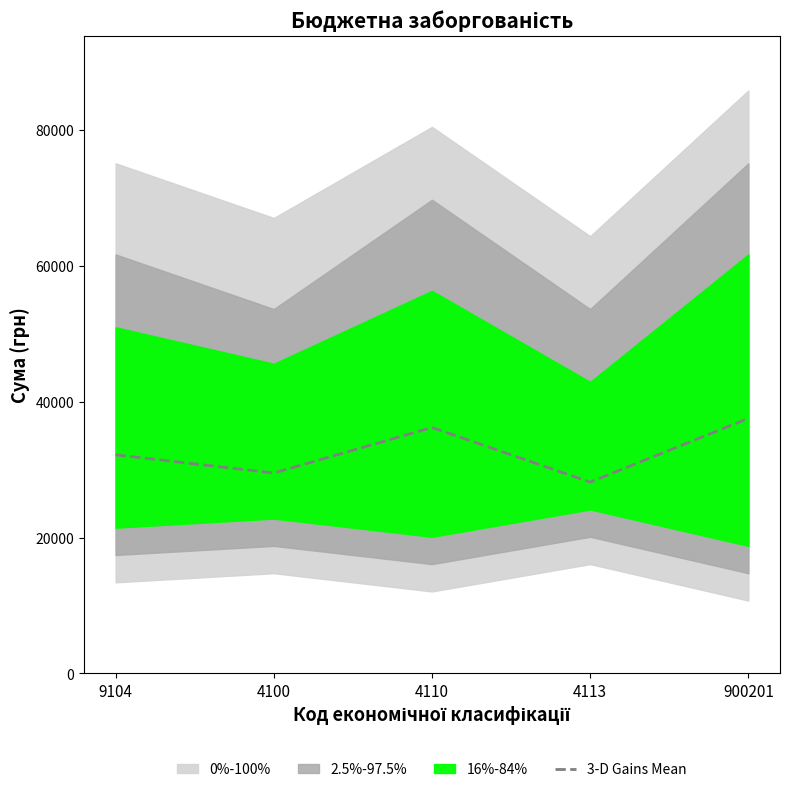

What is the ratio of the value at 4113 to the value at 4110?

0.8